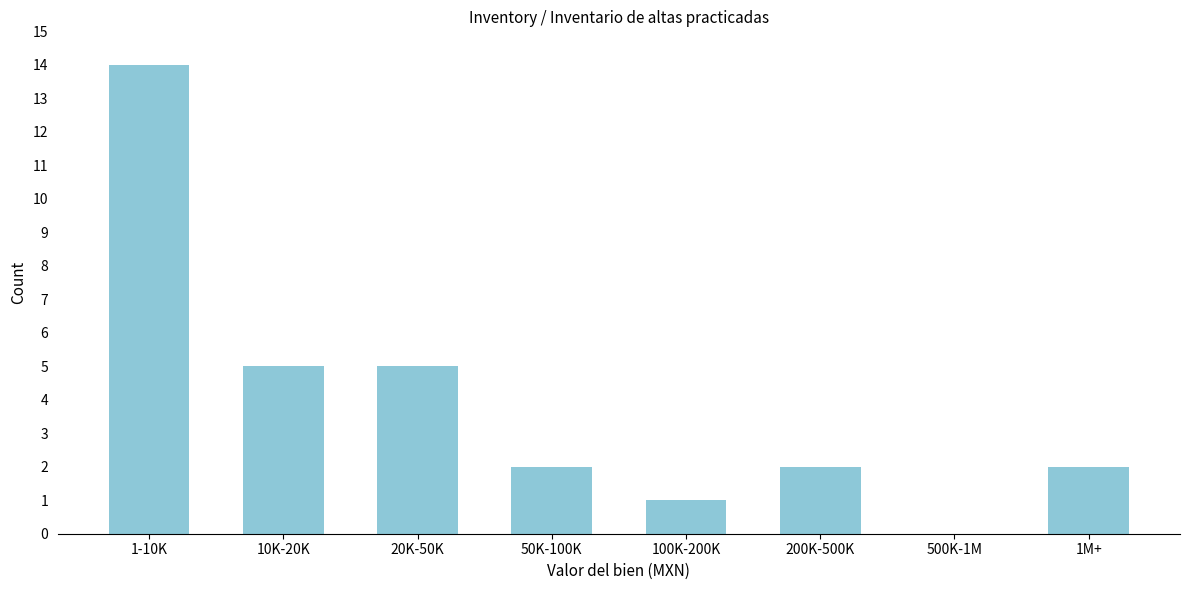

Reading right to left, what are all the values shown in this chart?

1M+=2	500K-1M=0	200K-500K=2	100K-200K=1	50K-100K=2	20K-50K=5	10K-20K=5	1-10K=14